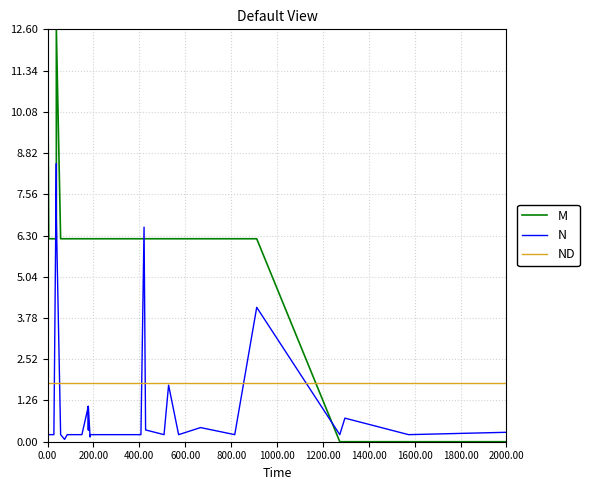

What is the greatest value displayed?

12.6